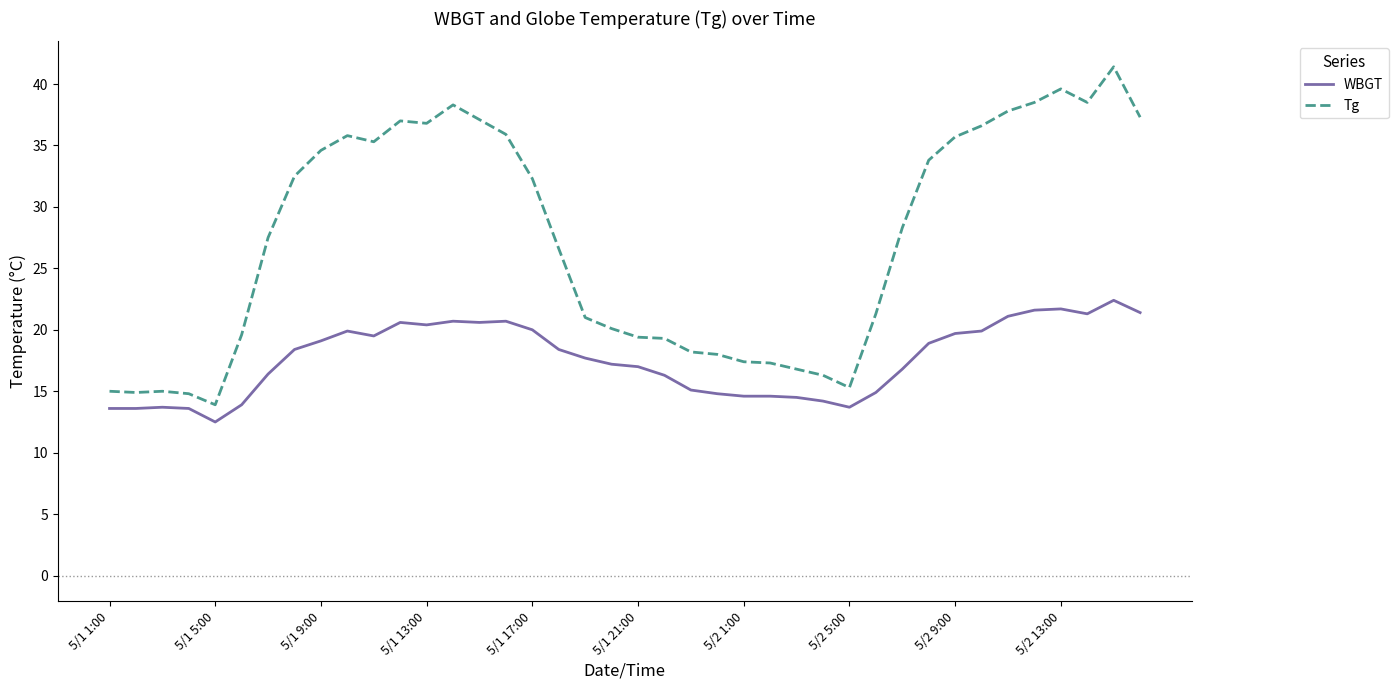

True or false: Tg and WBGT intersect in this chart.

False